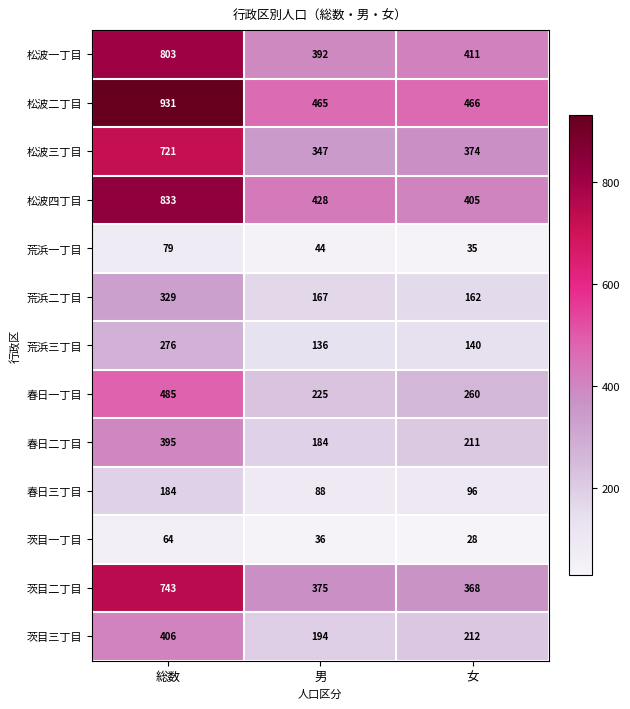

What is the total value across all series at 女?

3168